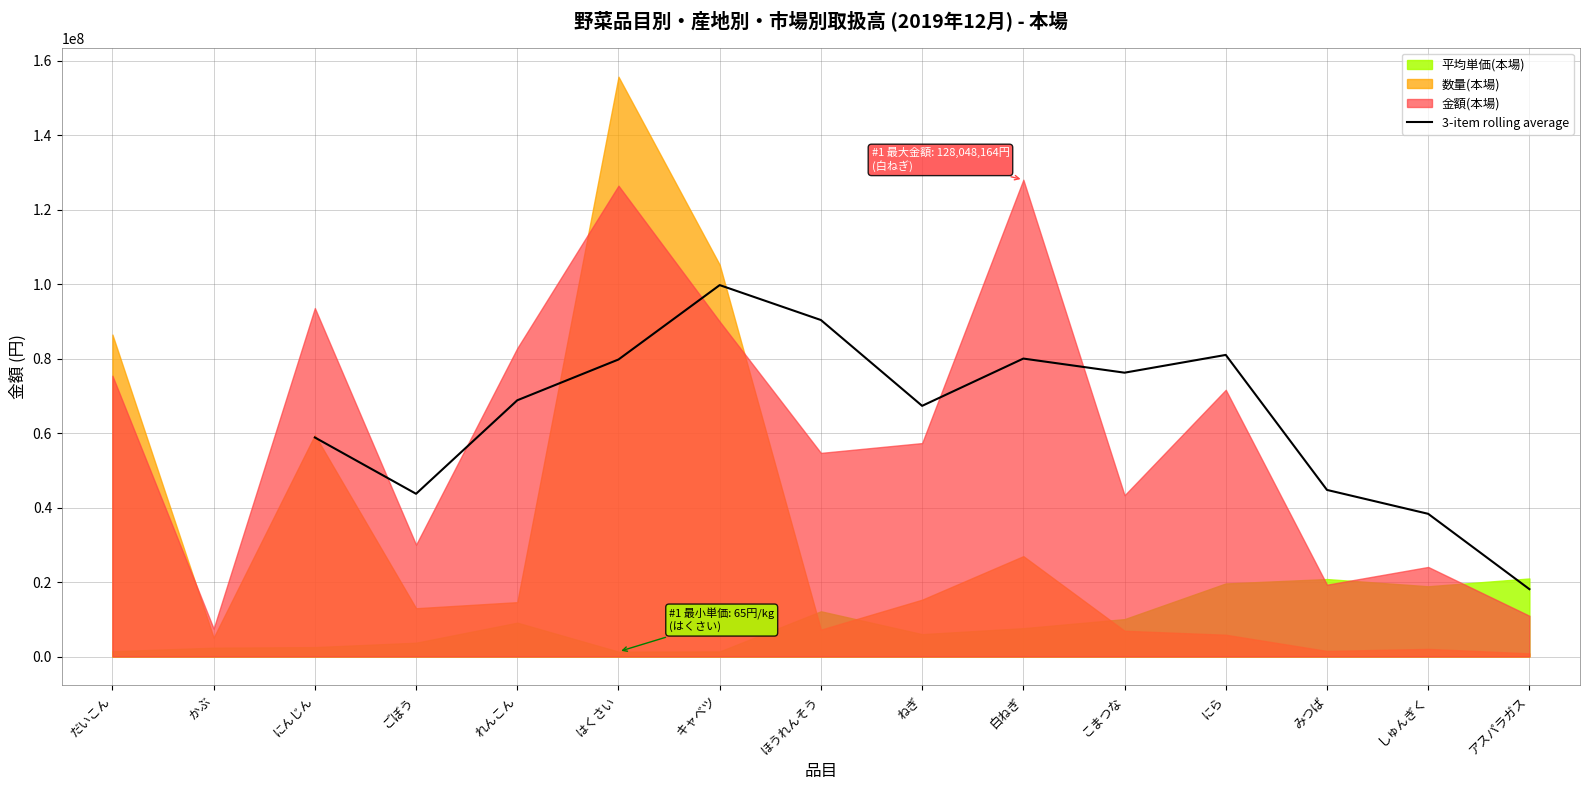

Is it true that 3-item rolling average equals 3714185.3 at アスパラガス?

False